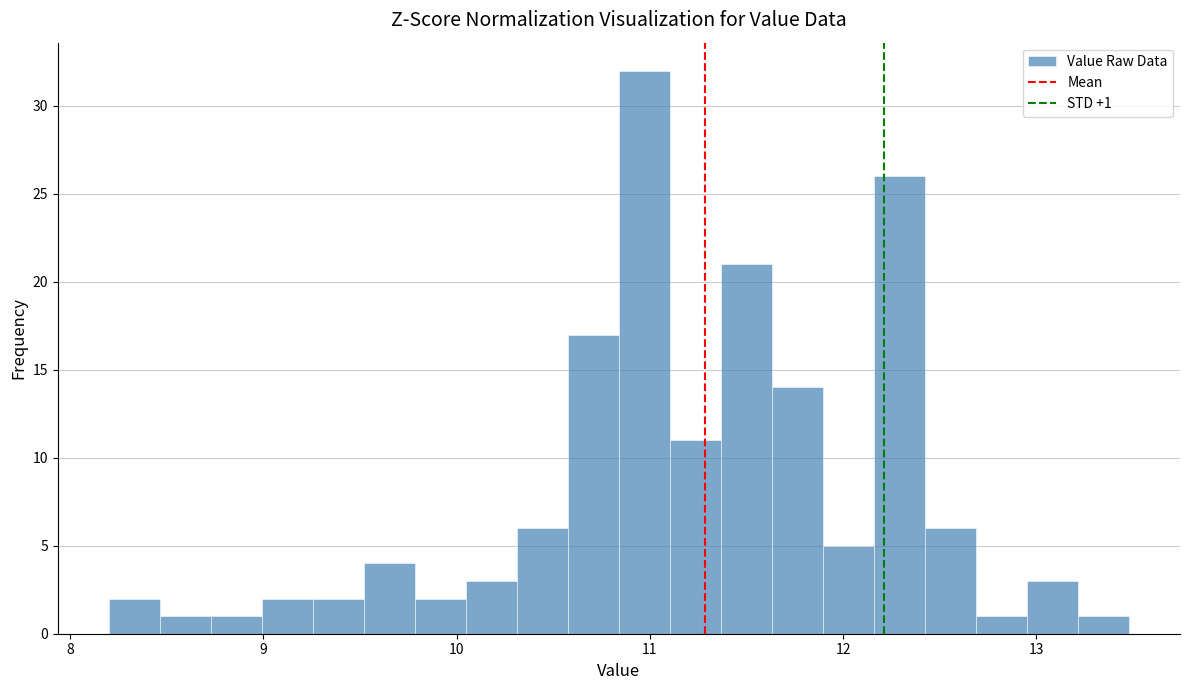

Around what value on the x-axis is the tallest bar? Give the approximate position of its centre, as read against the axis.

11.0